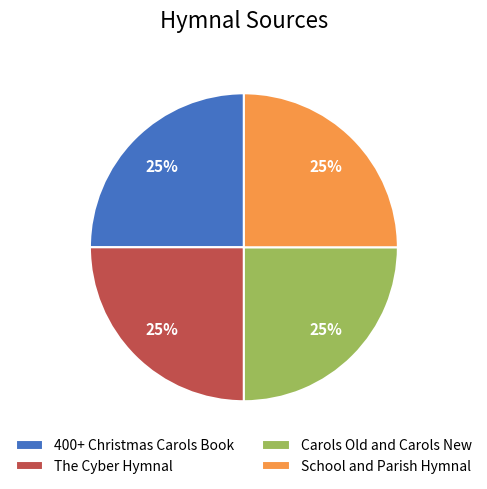

Is it true that 400+ Christmas Carols Book is 25% of the pie?

True